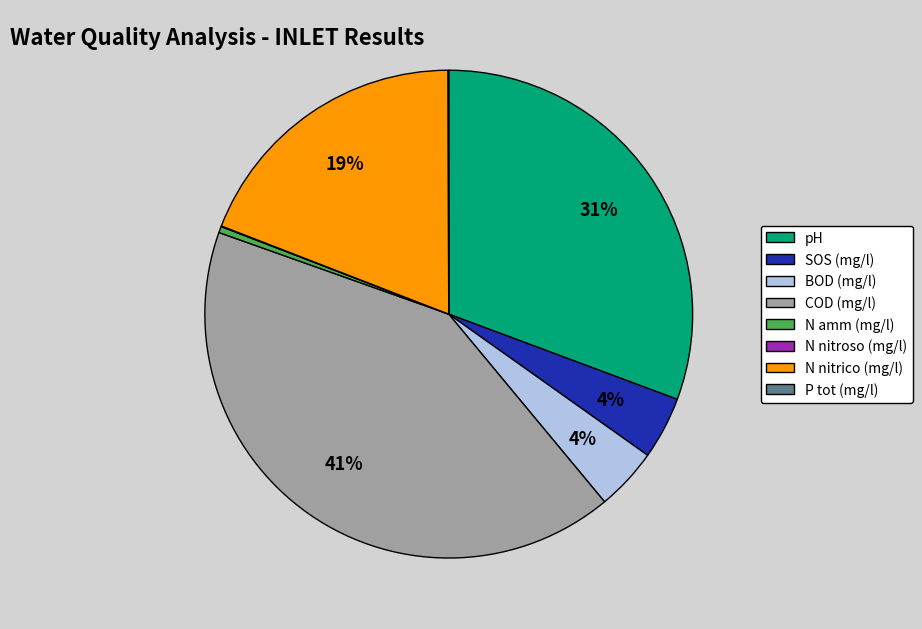

Is the sum of pH and BOD (mg/l) greater than half?

No